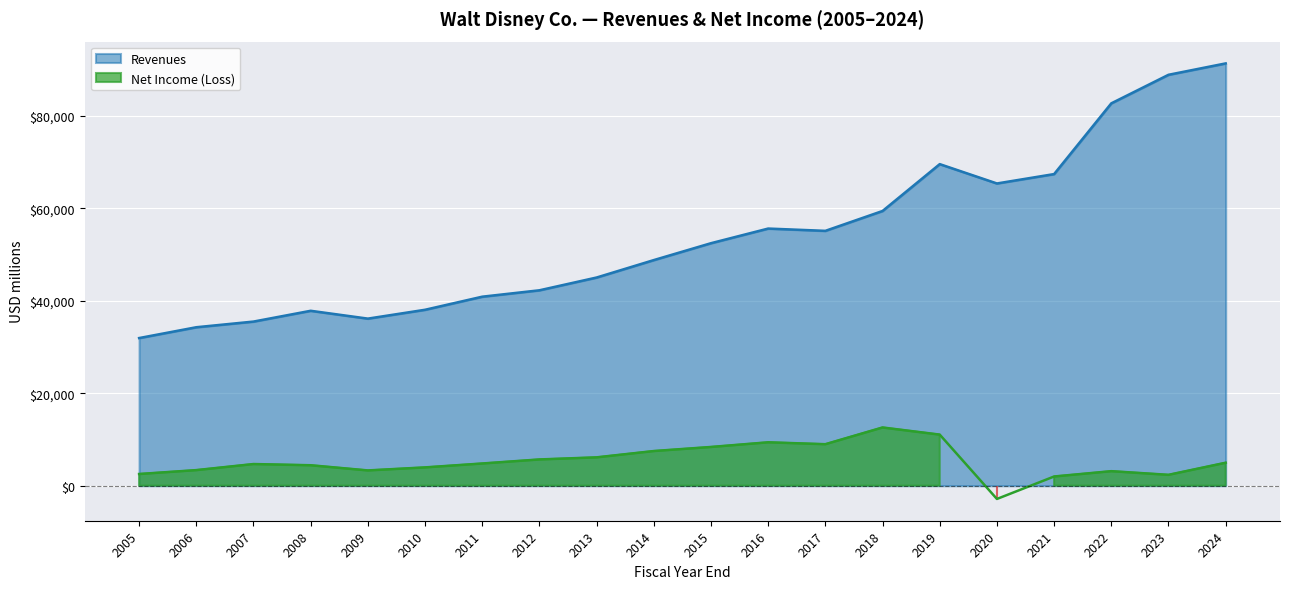

True or false: Revenues and Net Income (Loss) intersect in this chart.

False